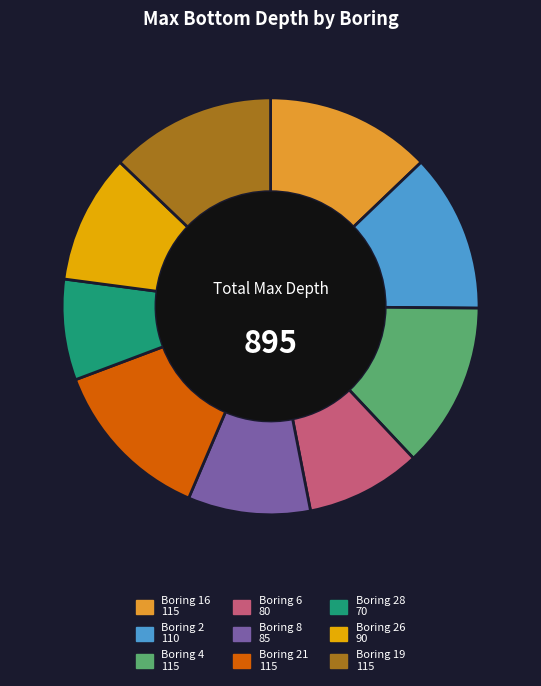

Is there a majority slice in this chart?

No